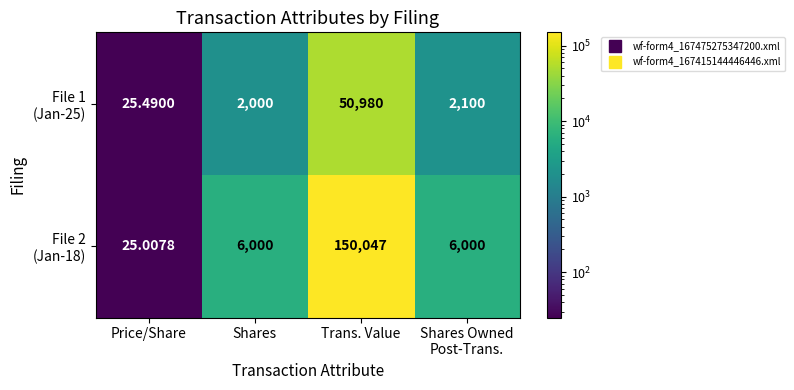

How many data points does each series have?

4